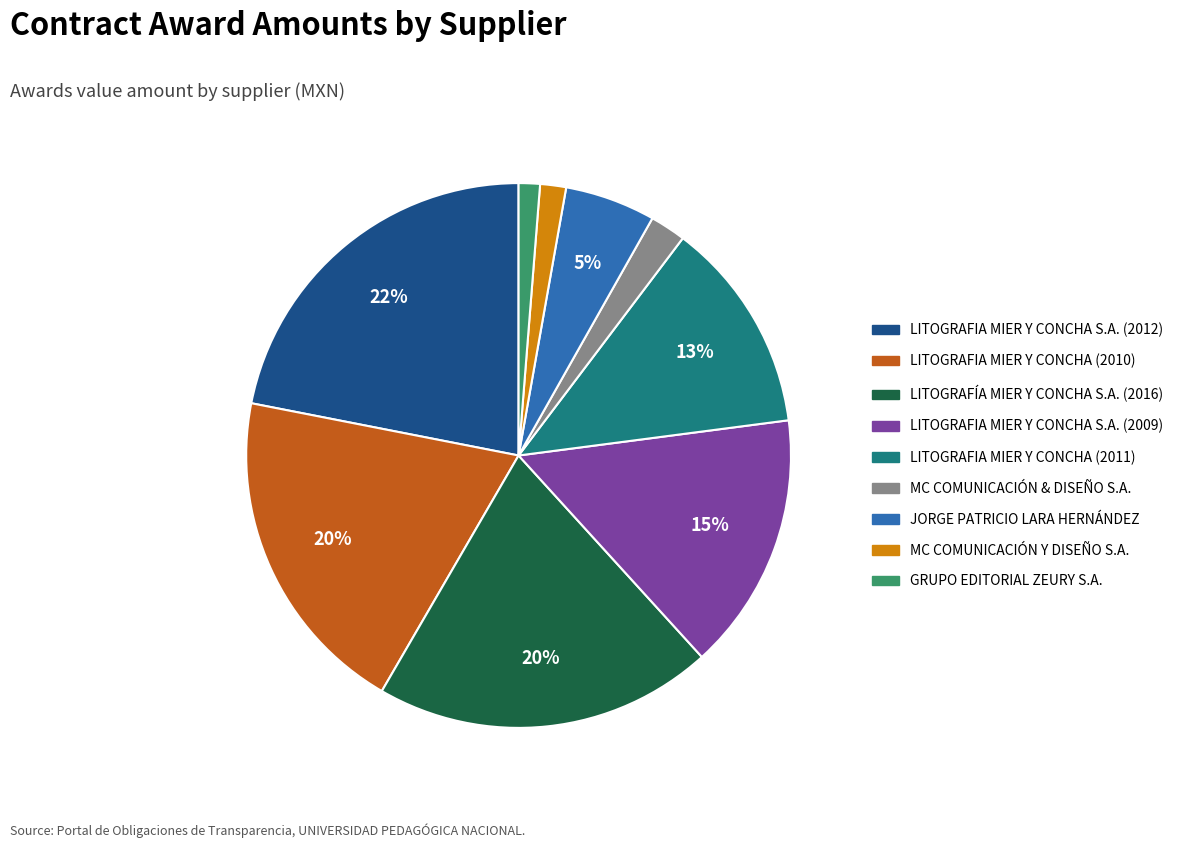

To the nearest percent, what is the difference between the largest and smallest slice percentages?

21%